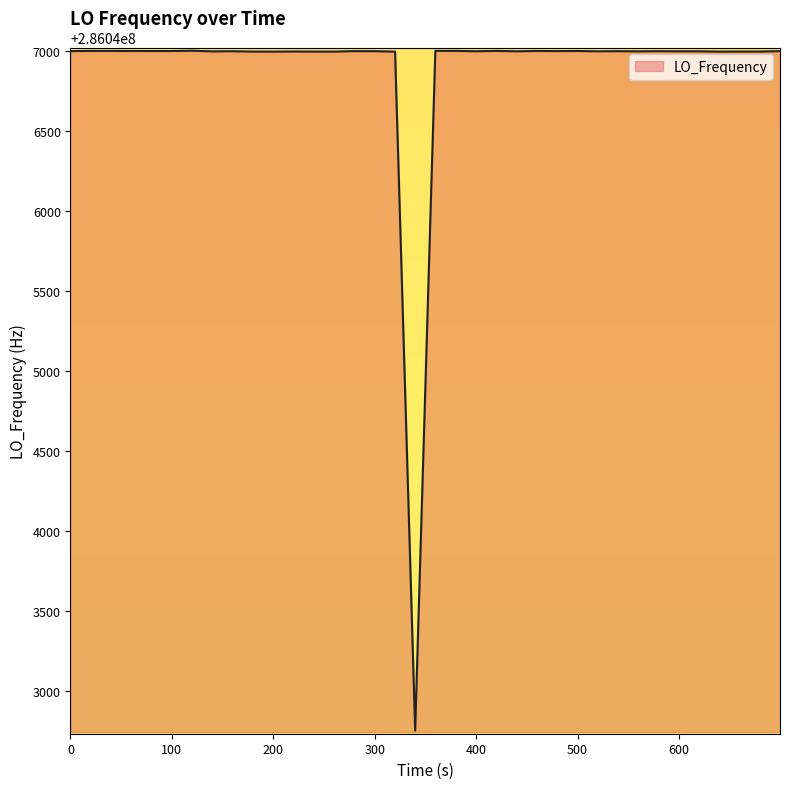

What is the difference between the maximum and minimum values?

4253.0